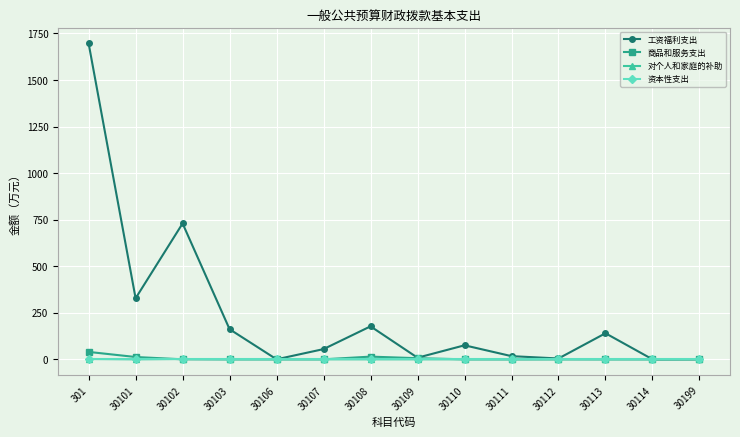

What is the total value across all series at 30112?

4.8